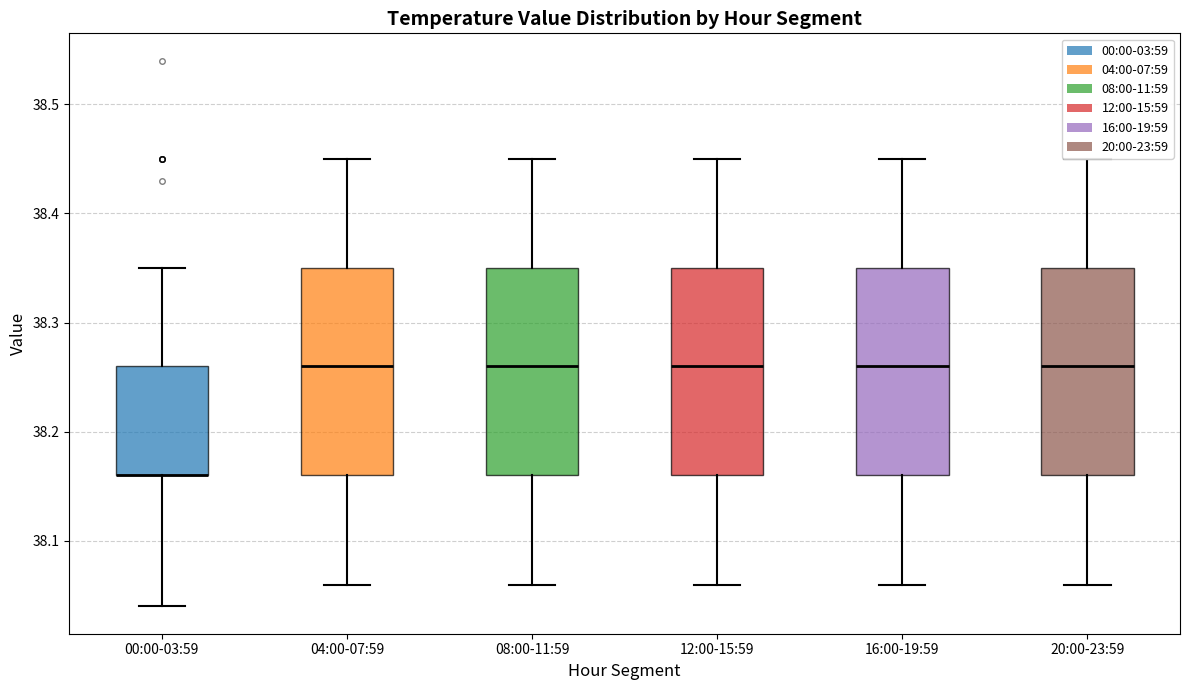

Reading left to right, transcribe this box plot: for each box, give where its median line is, the range the box spans, and where its two whiskers end, as read against the y-axis. The values are not printed on the chart, so give them approximately, as read against the axis.

00:00-03:59: median 38.16 (drawn on the box's lower edge), box 38.16 to 38.26, whiskers 38.04 to 38.35
04:00-07:59: median 38.26, box 38.16 to 38.35, whiskers 38.06 to 38.45
08:00-11:59: median 38.26, box 38.16 to 38.35, whiskers 38.06 to 38.45
12:00-15:59: median 38.26, box 38.16 to 38.35, whiskers 38.06 to 38.45
16:00-19:59: median 38.26, box 38.16 to 38.35, whiskers 38.06 to 38.45
20:00-23:59: median 38.26, box 38.16 to 38.35, whiskers 38.06 to 38.45